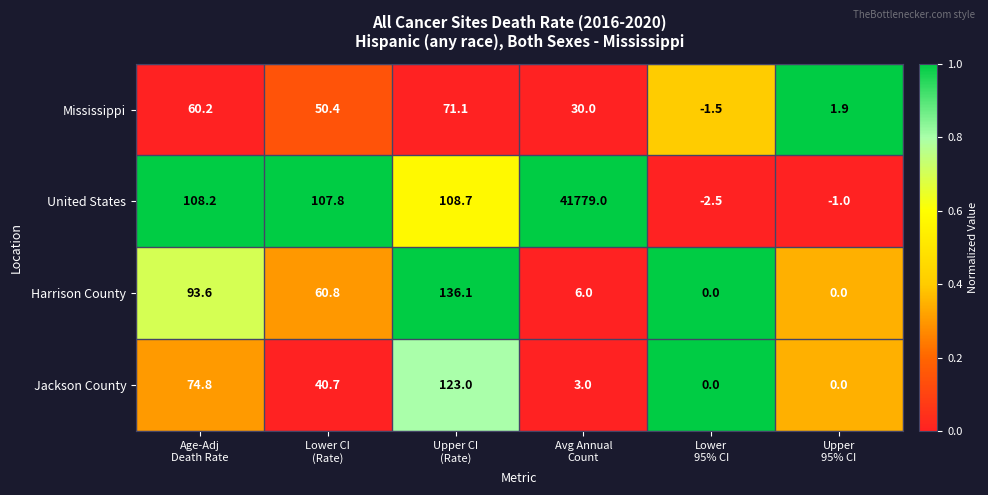

List the series in order of their peak value, lowest first.

Mississippi, Jackson County, Harrison County, United States